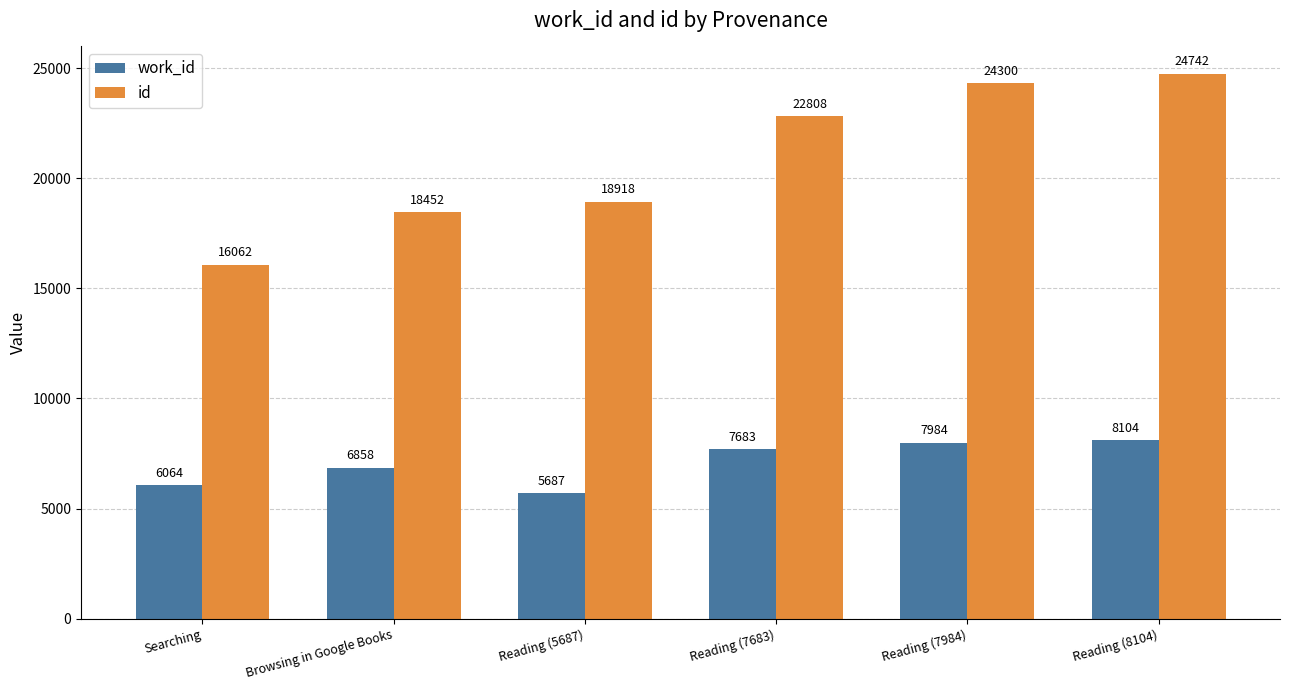

At which label is id closest to 20402?

Reading (5687)